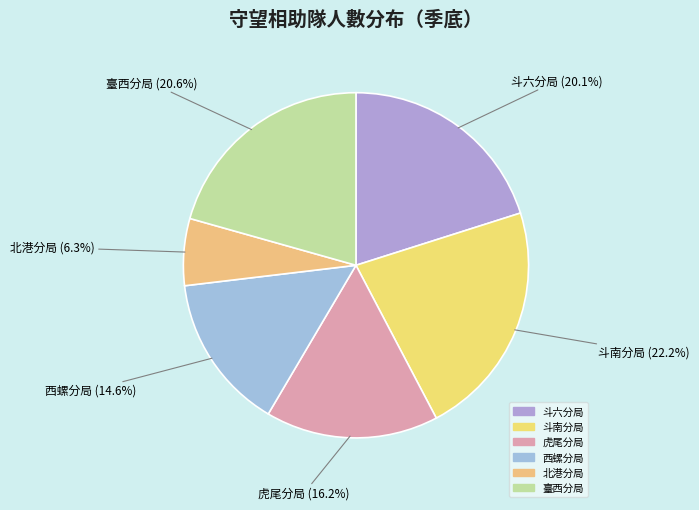

Does any single category account for the majority?

No